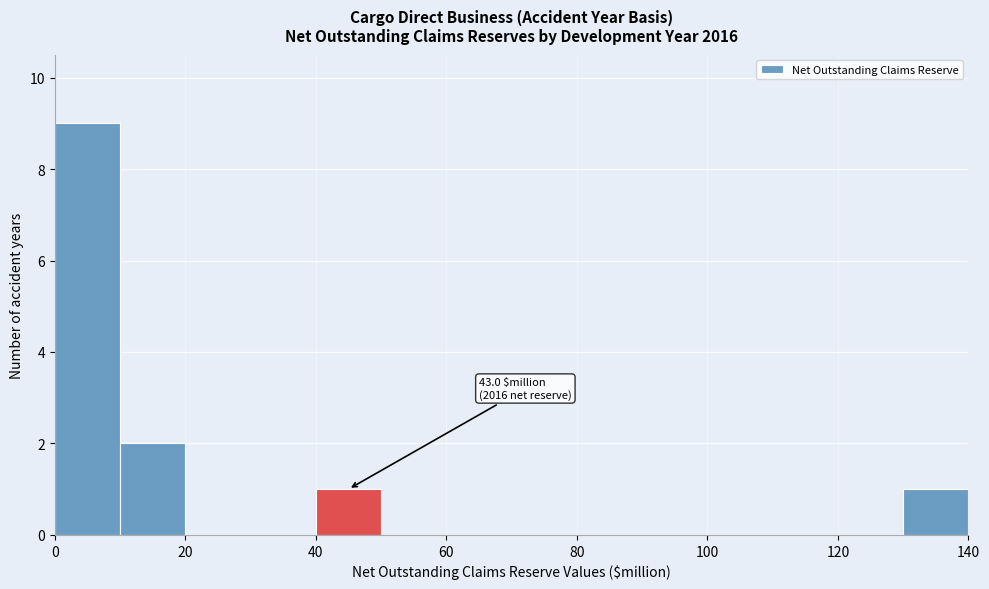

Which range on the x-axis has the tallest bar?

0 to 10